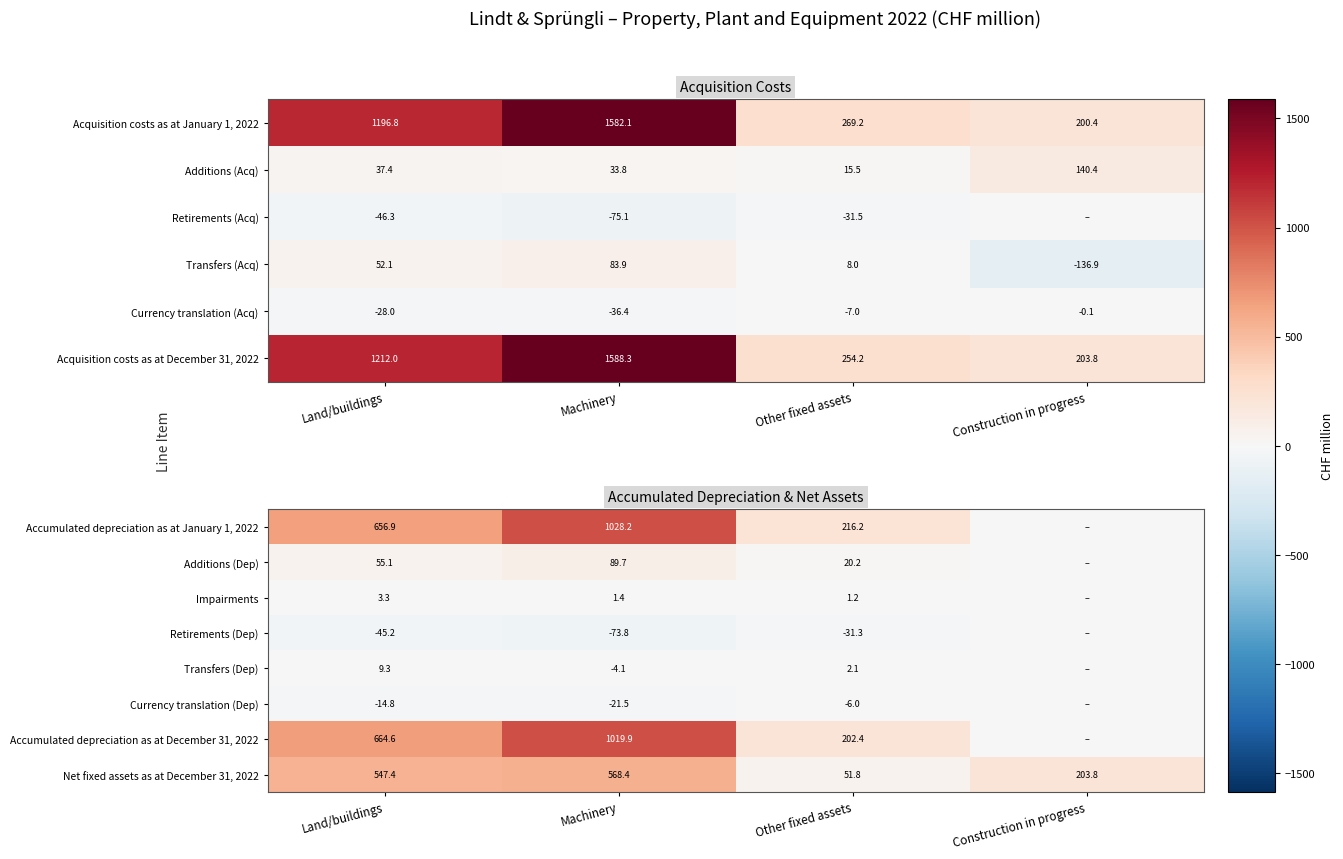

Is it true that Transfers (Dep) equals 0.7 at Other fixed assets?

False